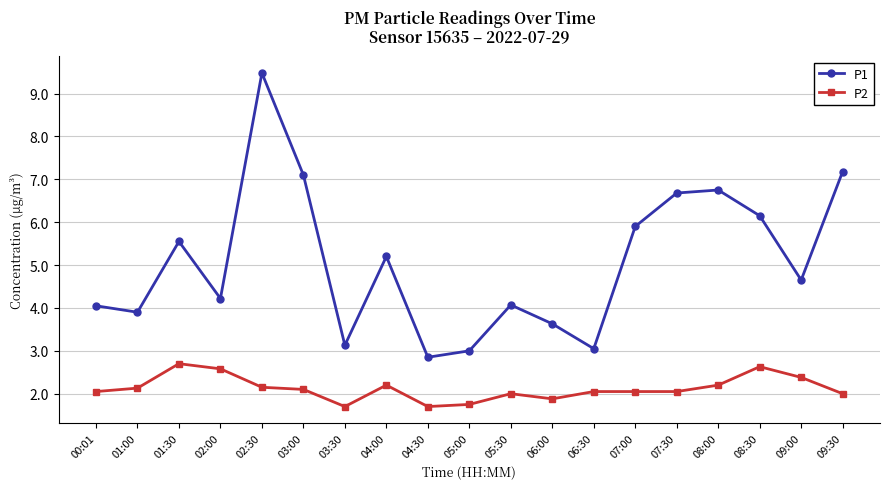

True or false: P2 and P1 intersect in this chart.

False